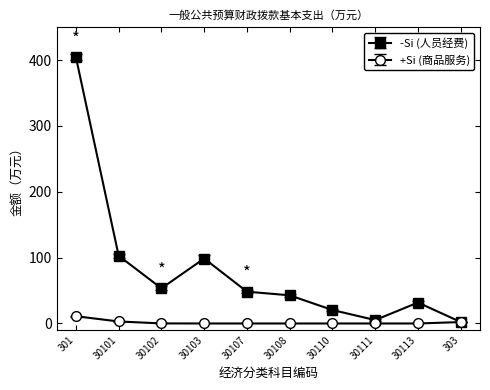

What is the spread (max minus min) of values at 30103?

98.6